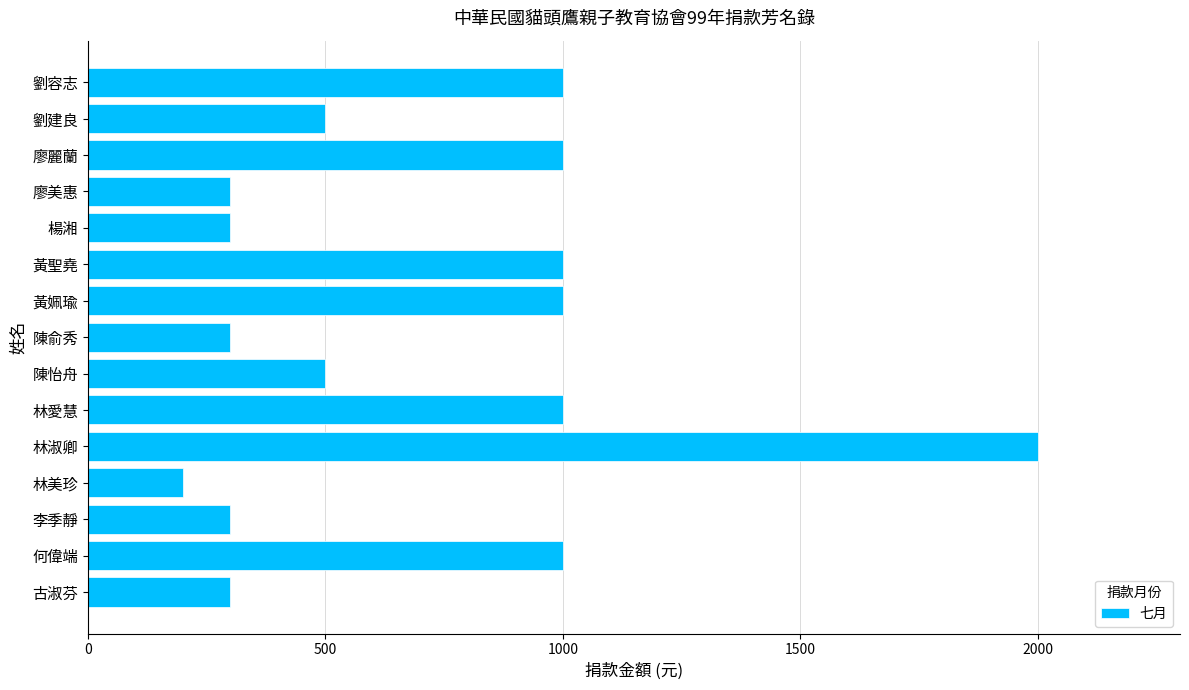

What value does the data have at 廖美惠, to the nearest 10?

300